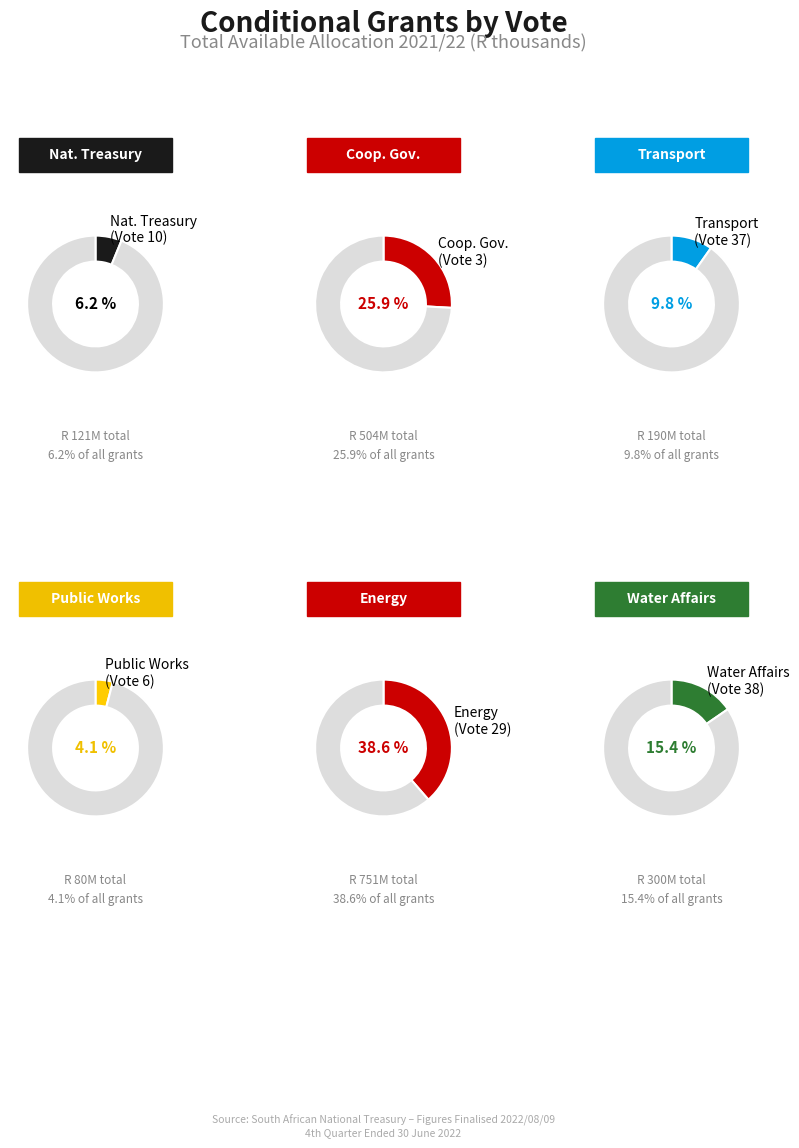

To the nearest percent, what percentage of the pie is Cooperative Governance (Vote 3)?

26%